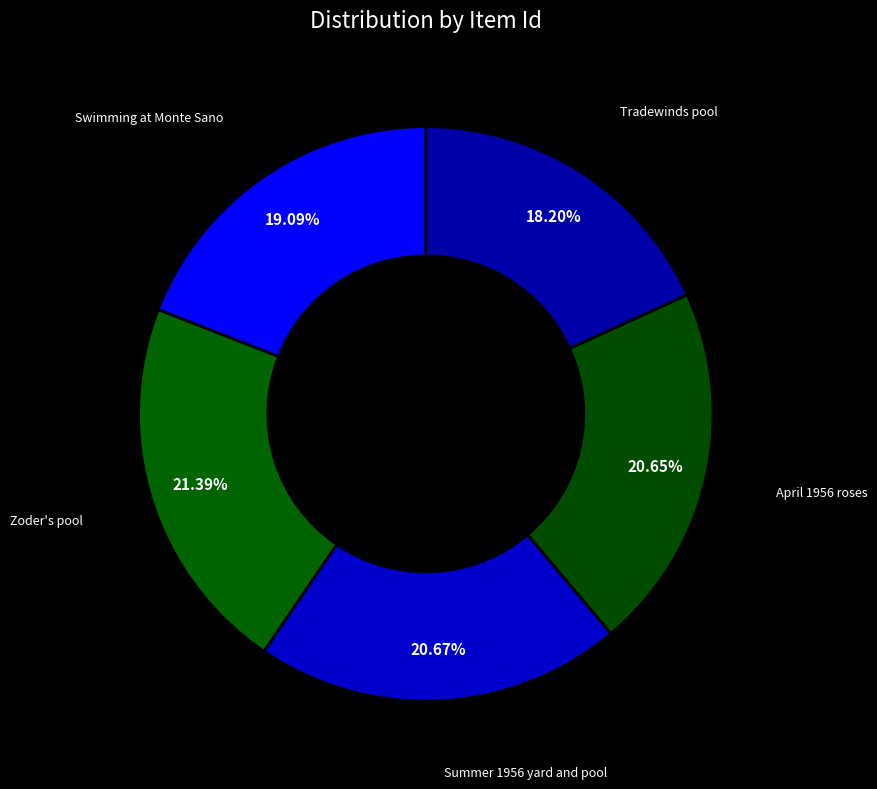

Does Summer 1956 yard and pool represent more than half of the total?

No